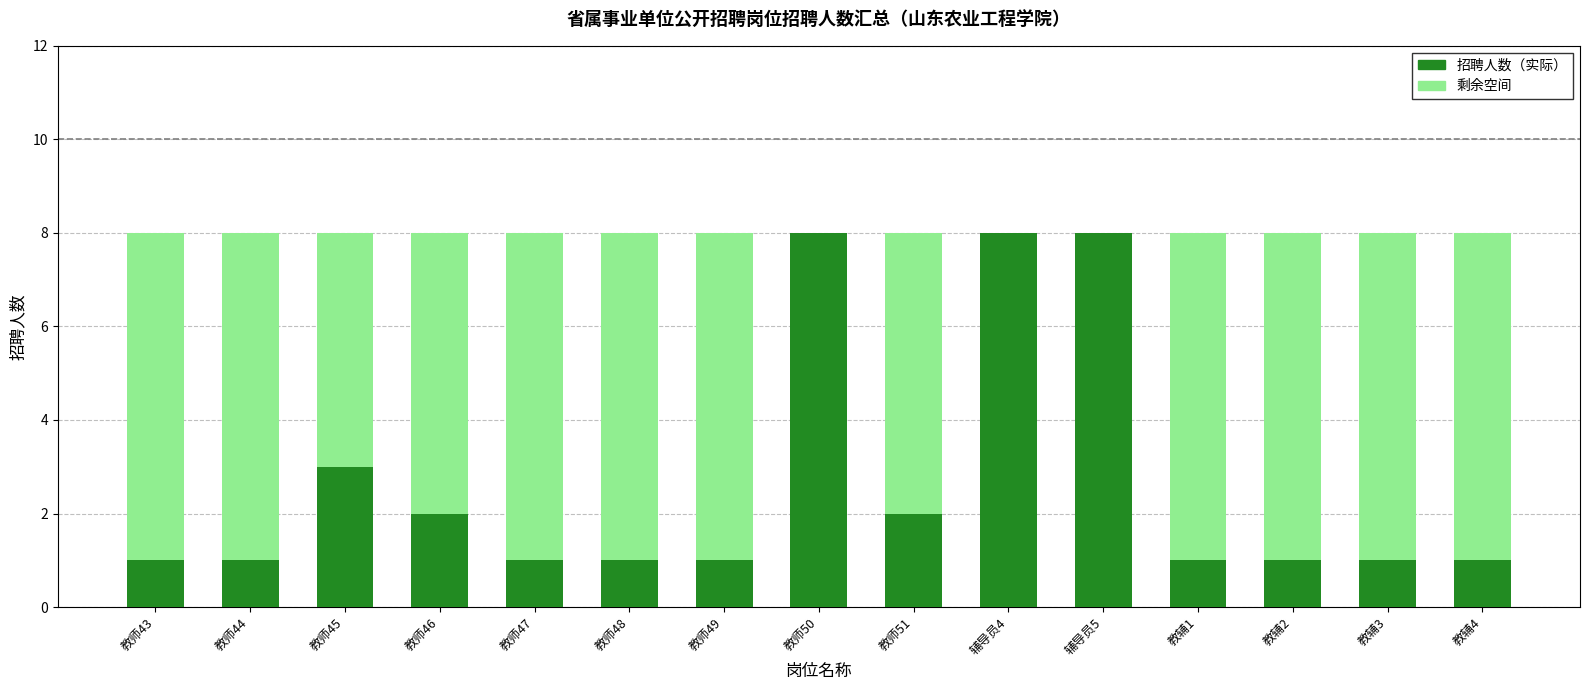

How many series are shown in this chart?

2